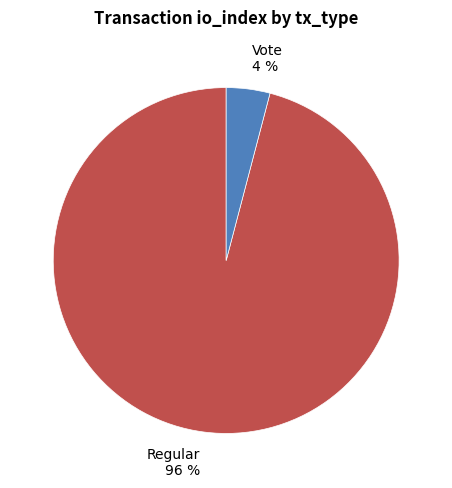

Do Regular and Vote together represent more than half of the pie?

Yes